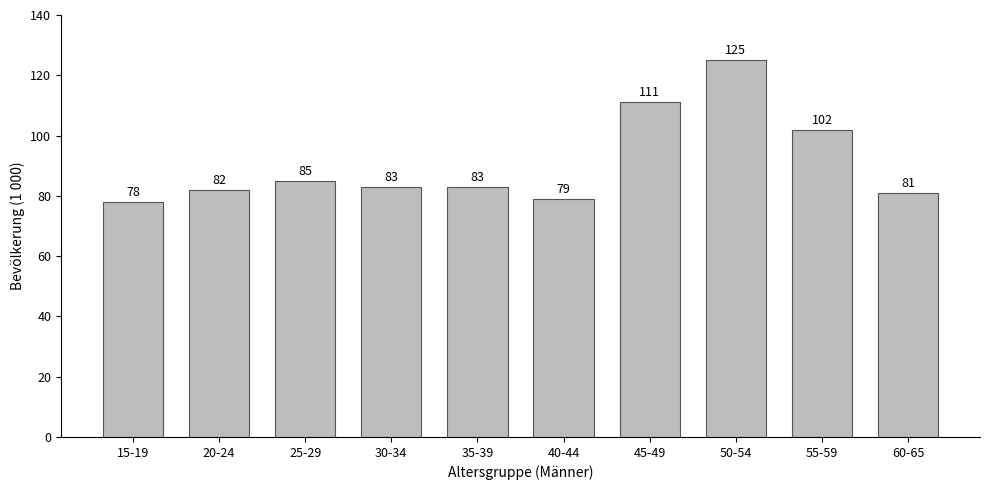

Reading left to right, extract all data points from this chart.

15-19=78	20-24=82	25-29=85	30-34=83	35-39=83	40-44=79	45-49=111	50-54=125	55-59=102	60-65=81